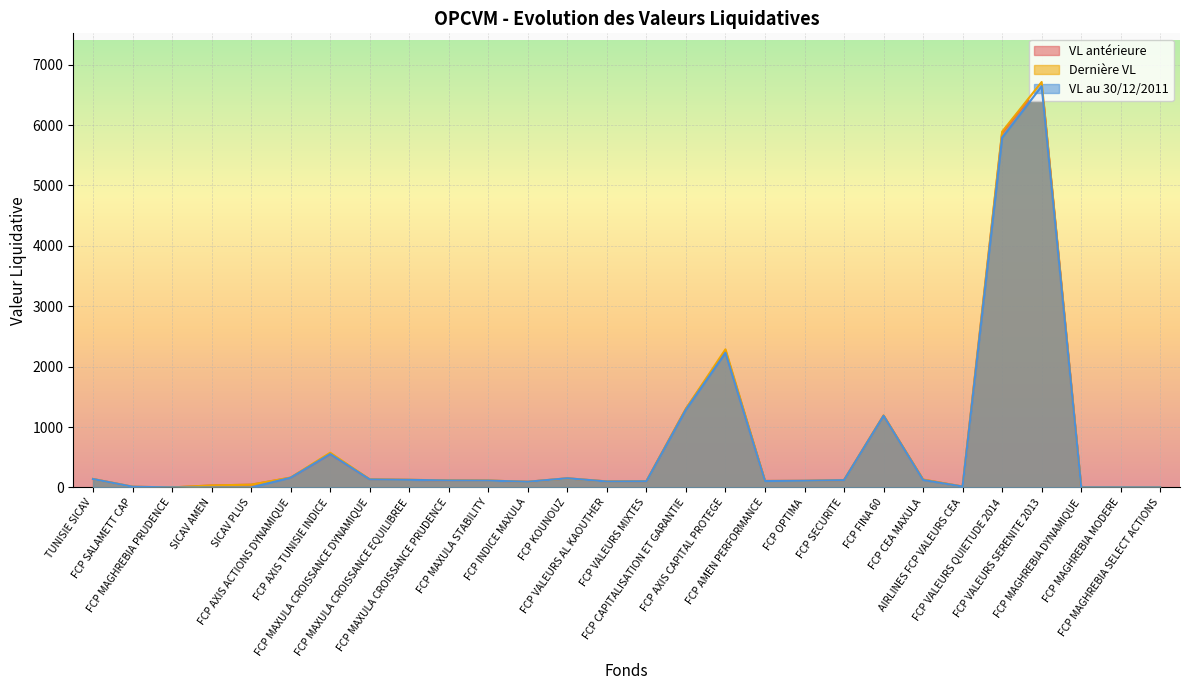

What is the value of the VL au 30/12/2011 point at the 2nd from the left?

12.2